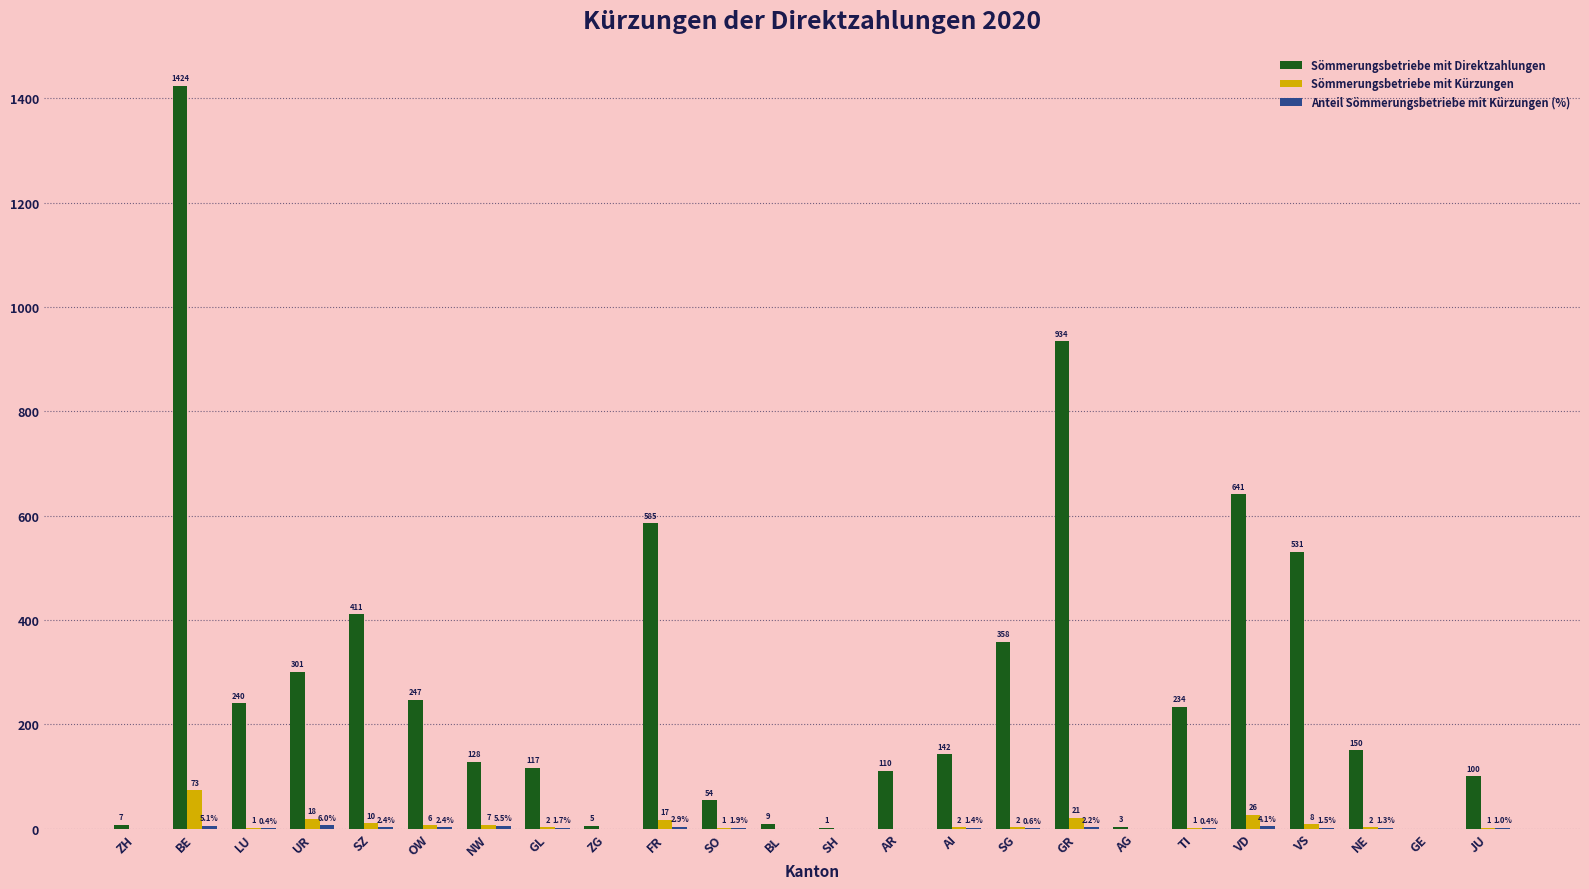

Is it true that Sömmerungsbetriebe mit Direktzahlungen equals 257.2 at GR?

False